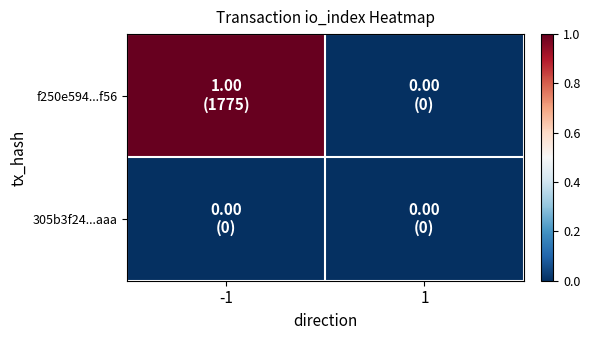

What is the total value across all series at -1?

1